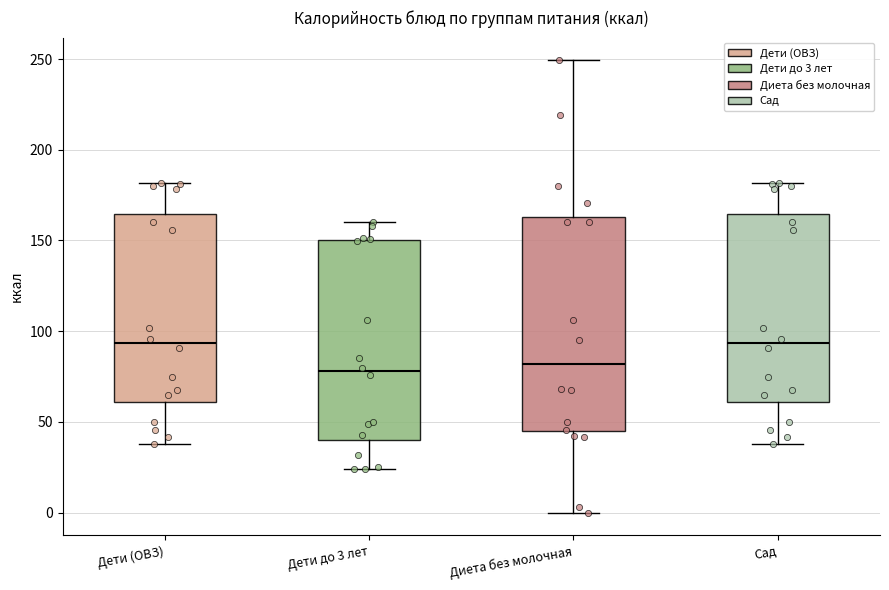

Reading left to right, transcribe this box plot: for each box, give where its median line is, the range the box spans, and where its two whiskers end, as read against the y-axis. The values are not printed on the chart, so give them approximately, as read against the axis.

Дети (ОВЗ): median 95, box 60 to 165, whiskers 40 to 180
Дети до 3 лет: median 80, box 40 to 150, whiskers 25 to 160
Диета без молочная: median 80, box 45 to 165, whiskers 0 to 250
Сад: median 95, box 60 to 165, whiskers 40 to 180